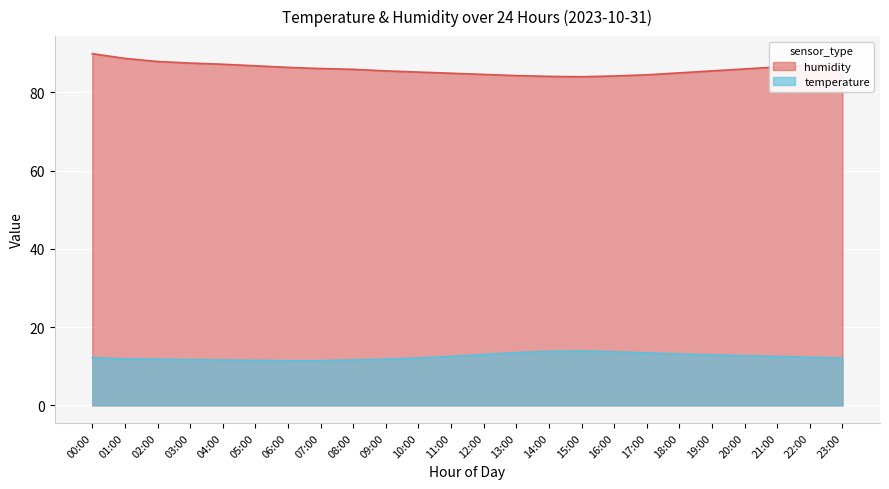

Count the number of categories in the chart.

24